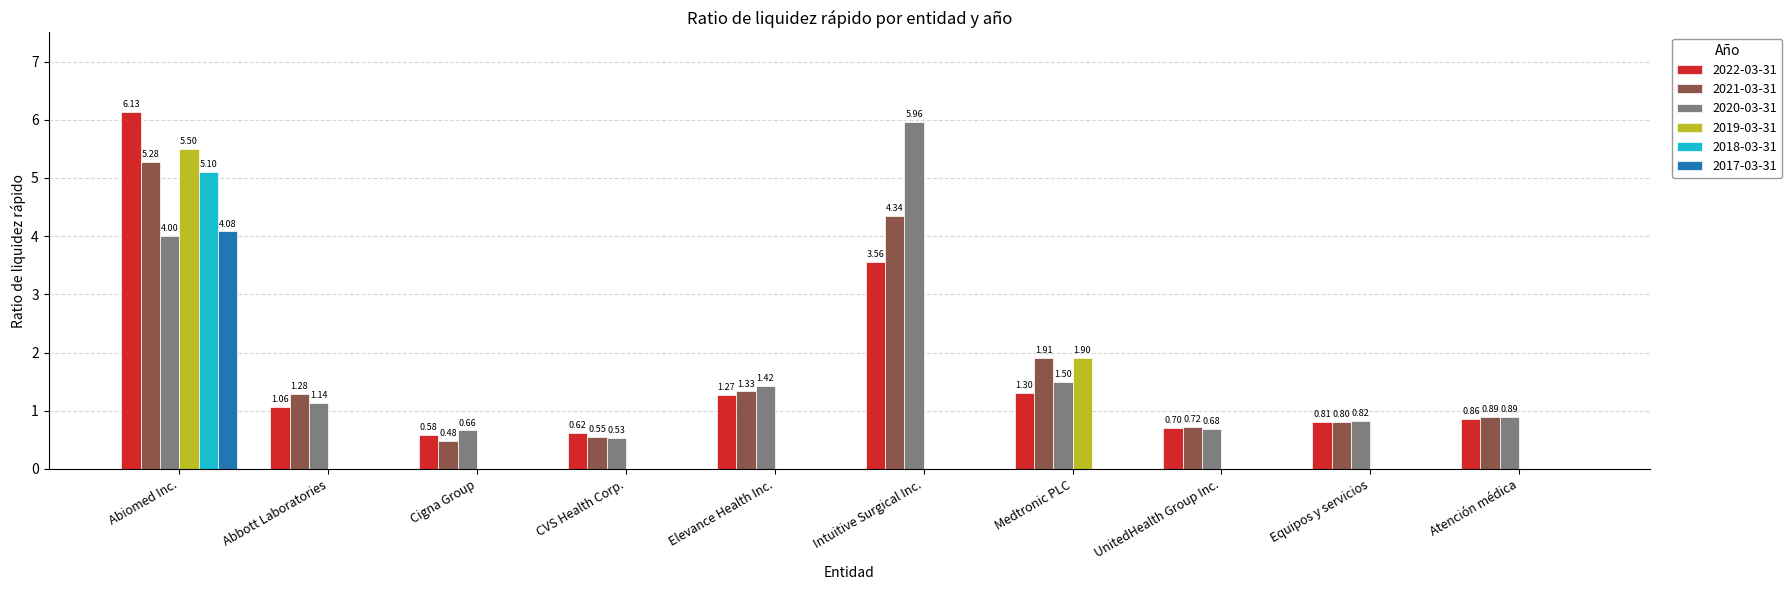

At which category does the chart reach its peak across all series?

Abiomed Inc.